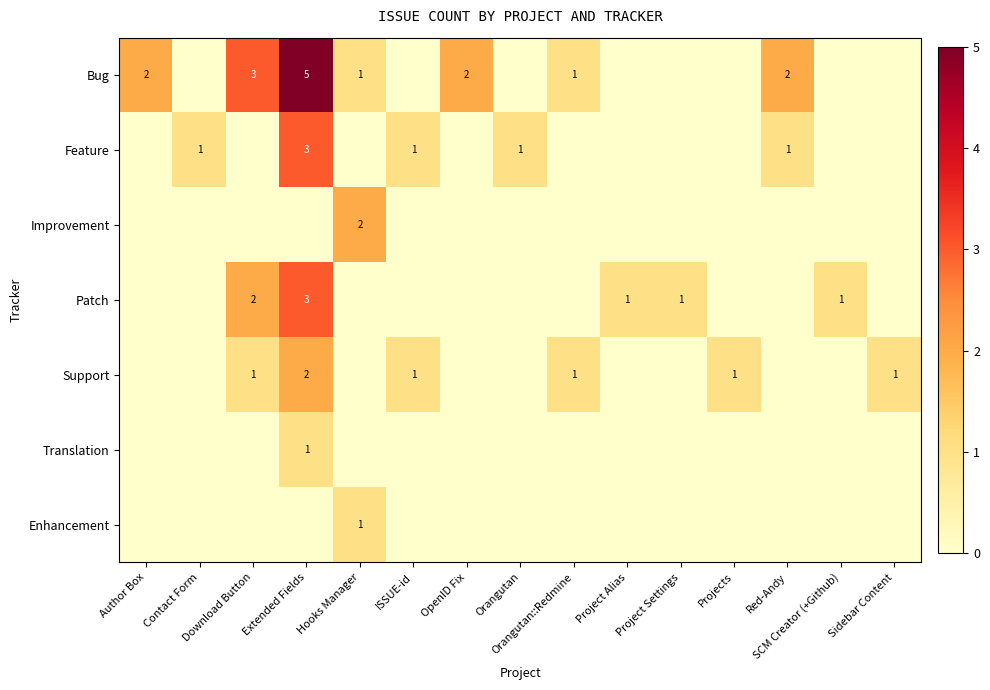

The value of Feature at Extended Fields is 3. True or false?

True